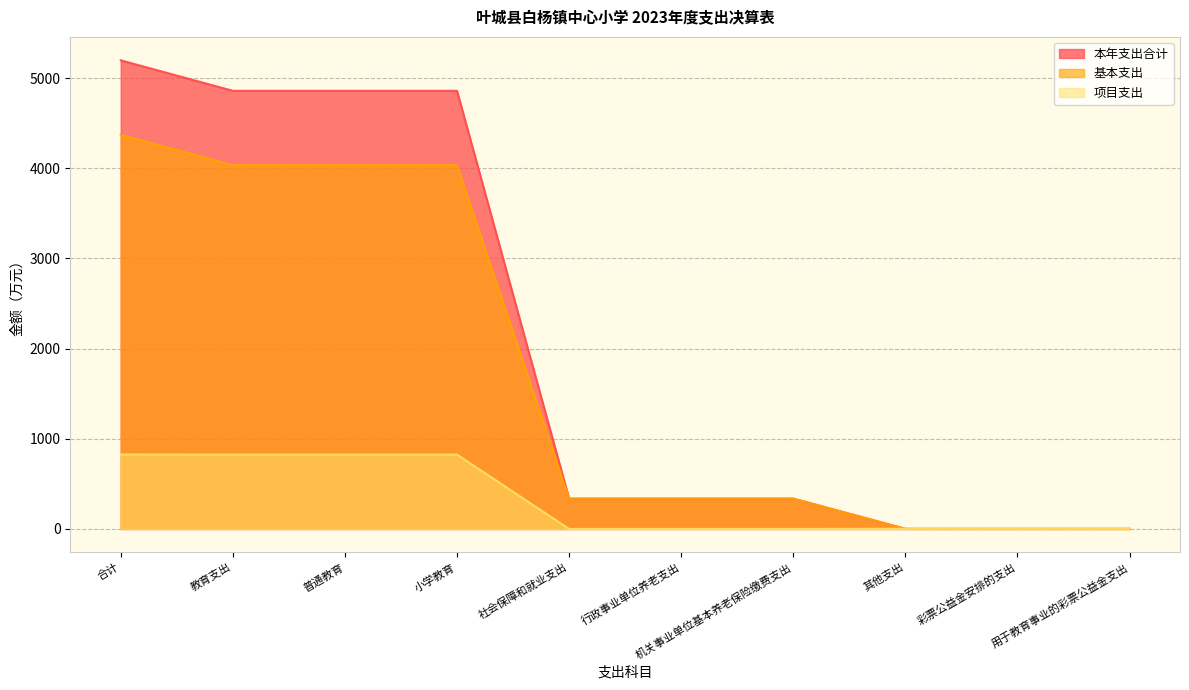

Rank the categories by 本年支出合计 value from lowest to highest.

其他支出, 彩票公益金安排的支出, 用于教育事业的彩票公益金支出, 社会保障和就业支出, 行政事业单位养老支出, 机关事业单位基本养老保险缴费支出, 教育支出, 普通教育, 小学教育, 合计